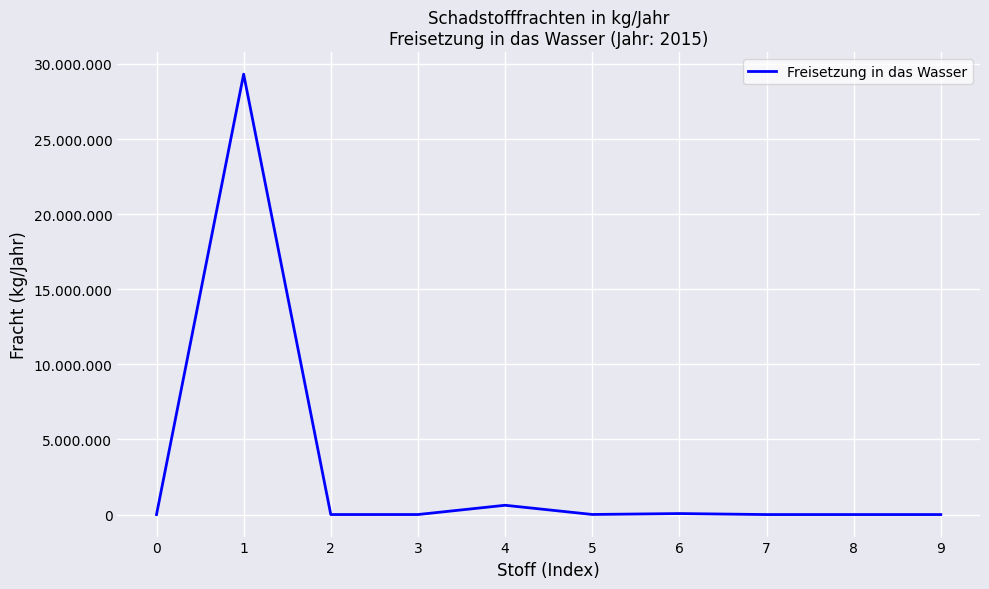

Is this an area chart (filled region under the line)?

No